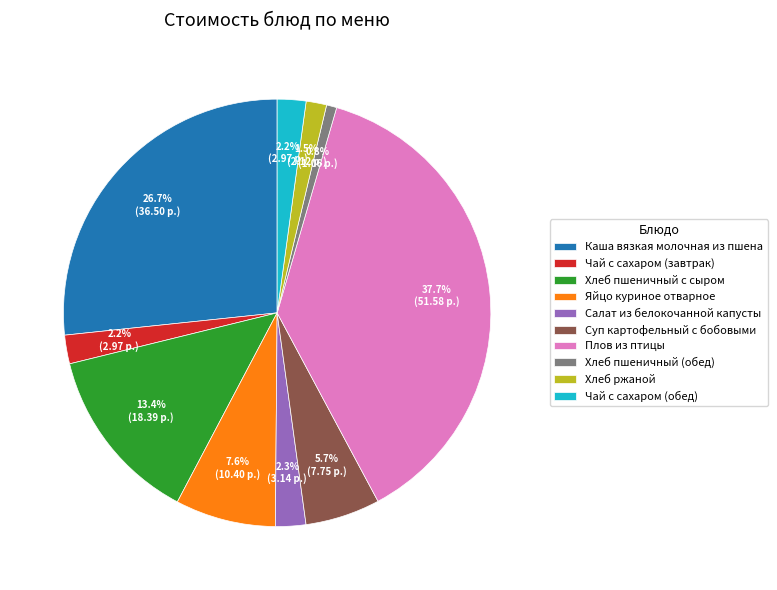

Count the number of slices in the pie.

10